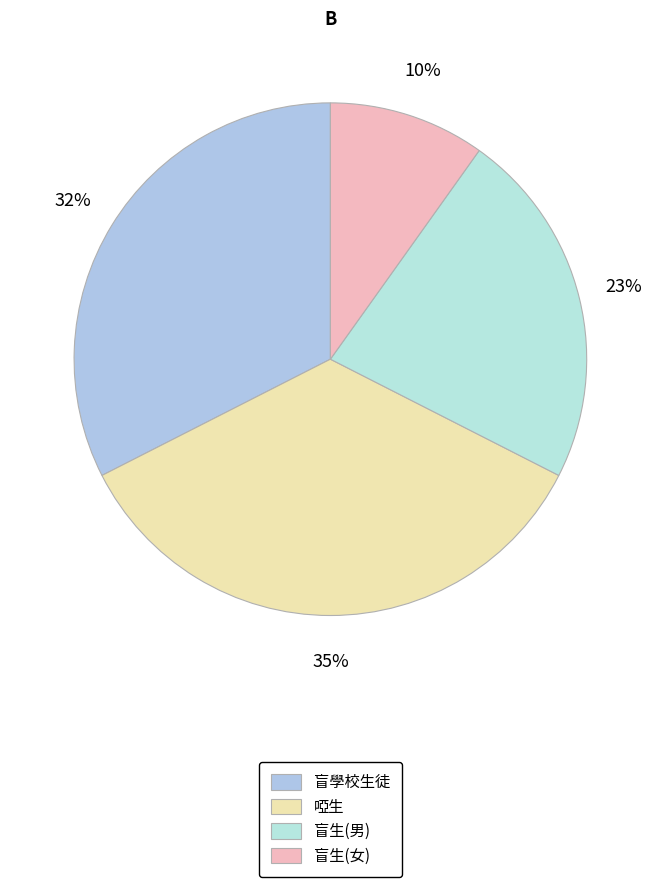

How many slices are in this pie chart?

4